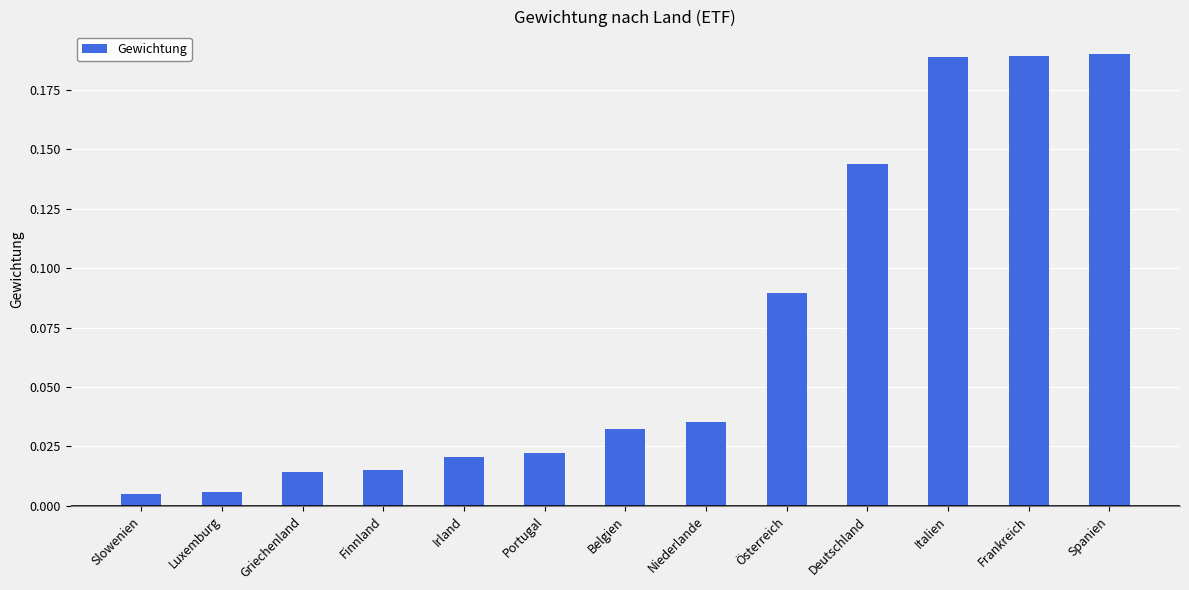

What is the change in value from Finnland to Italien?

+0.2